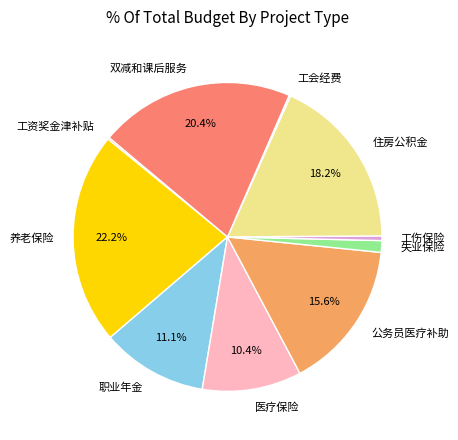

To the nearest percent, what is the combined percentage of 职业年金 and 失业保险?

12%